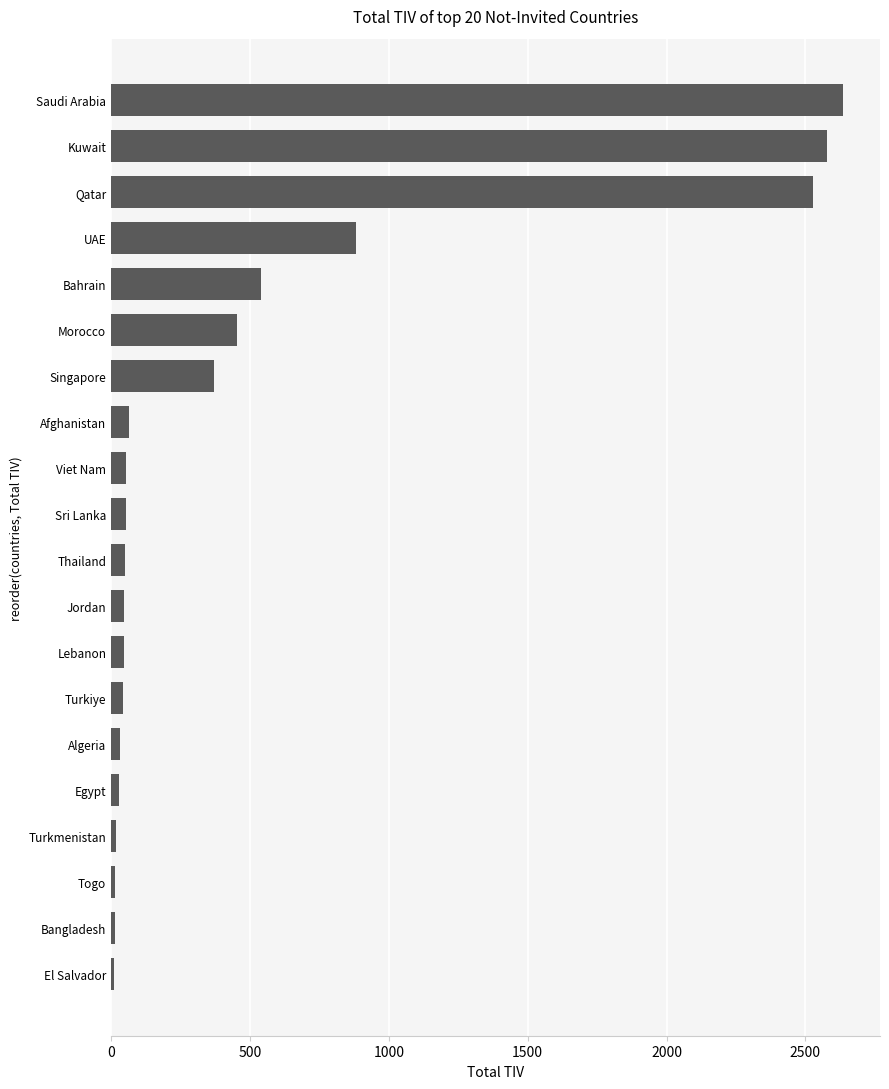

At which category does the chart reach its peak across all series?

Saudi Arabia